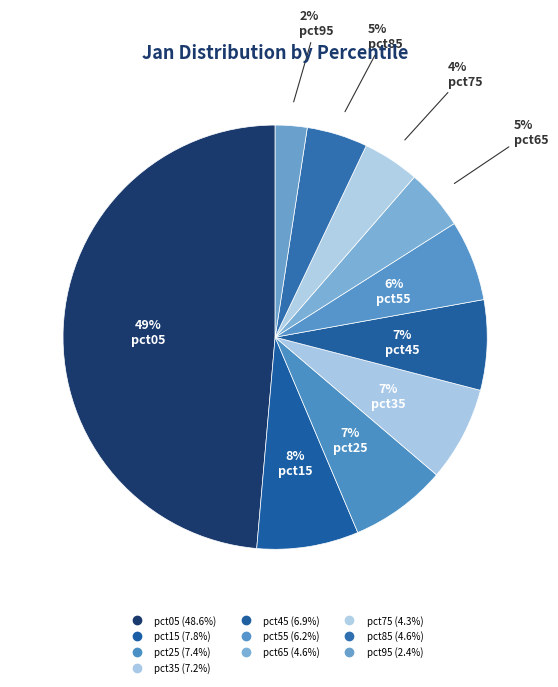

How many slices are in this pie chart?

10